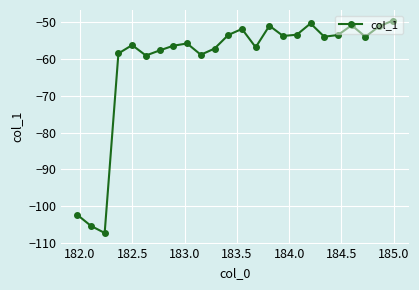

What is the difference between the maximum and second lowest values?

55.8